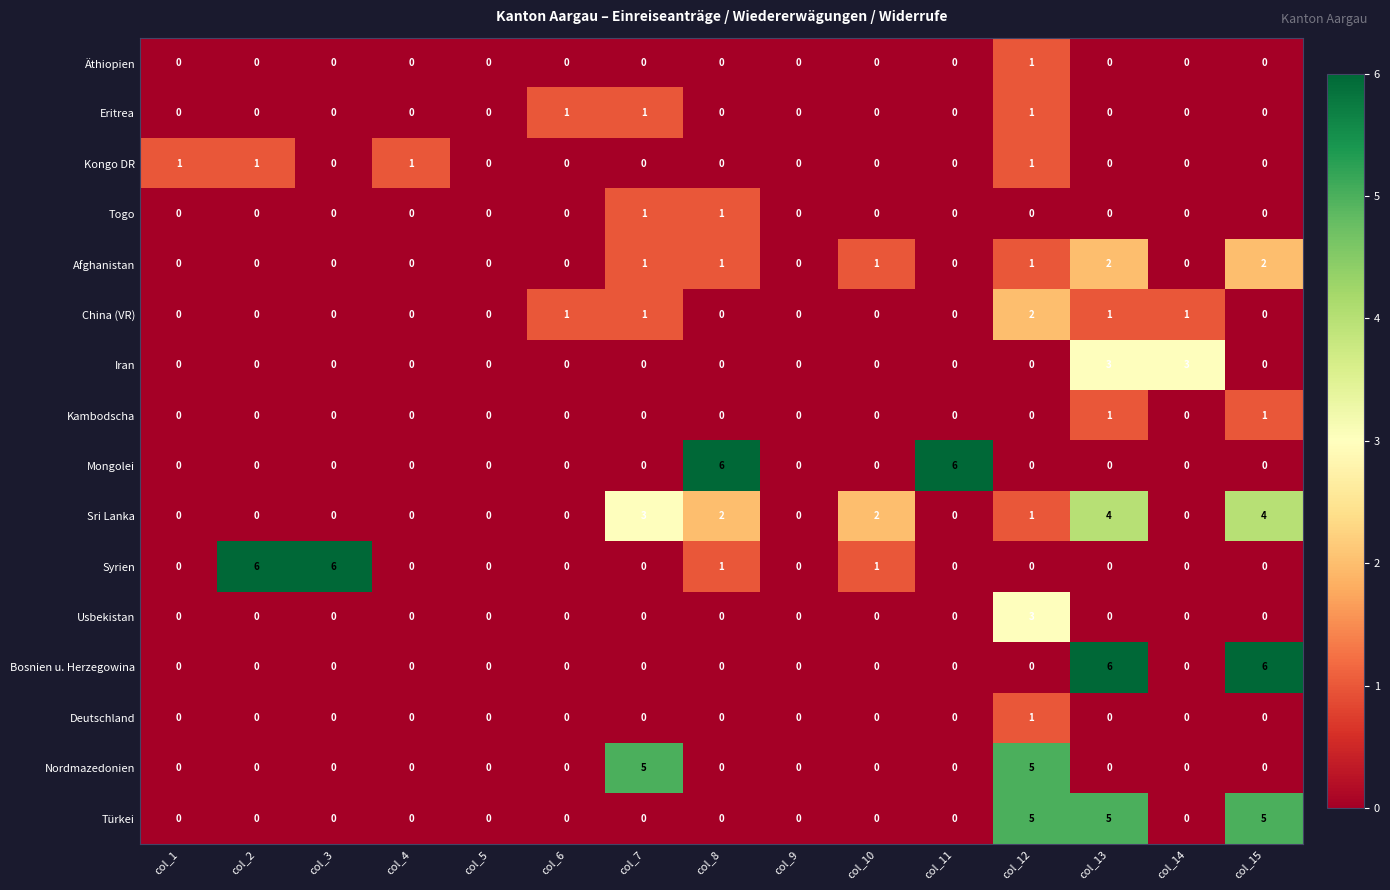

At which category is the sum across all series the highest?

col_13